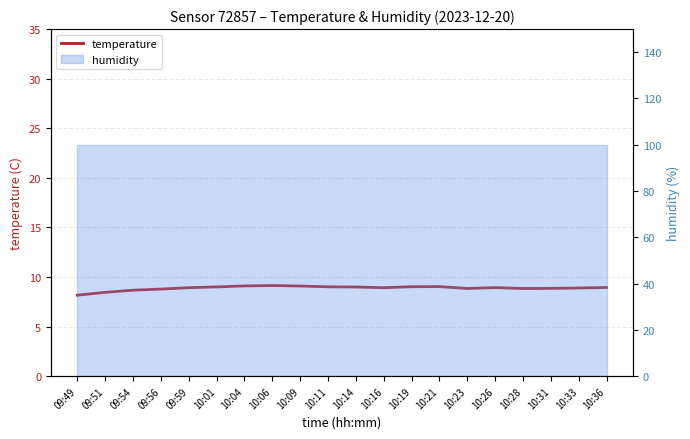

What is the average value?

8.9